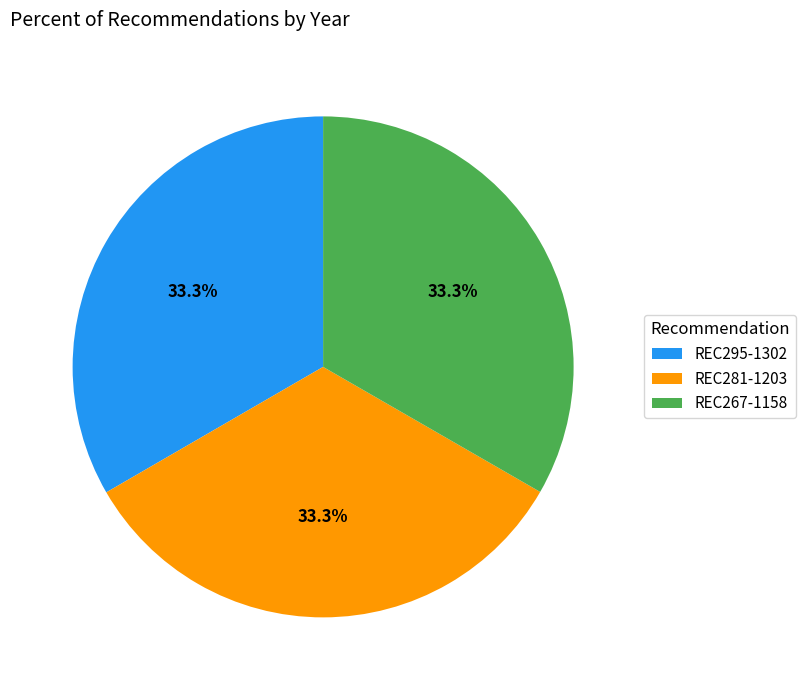

Is it true that REC295-1302 is 33% of the pie?

True